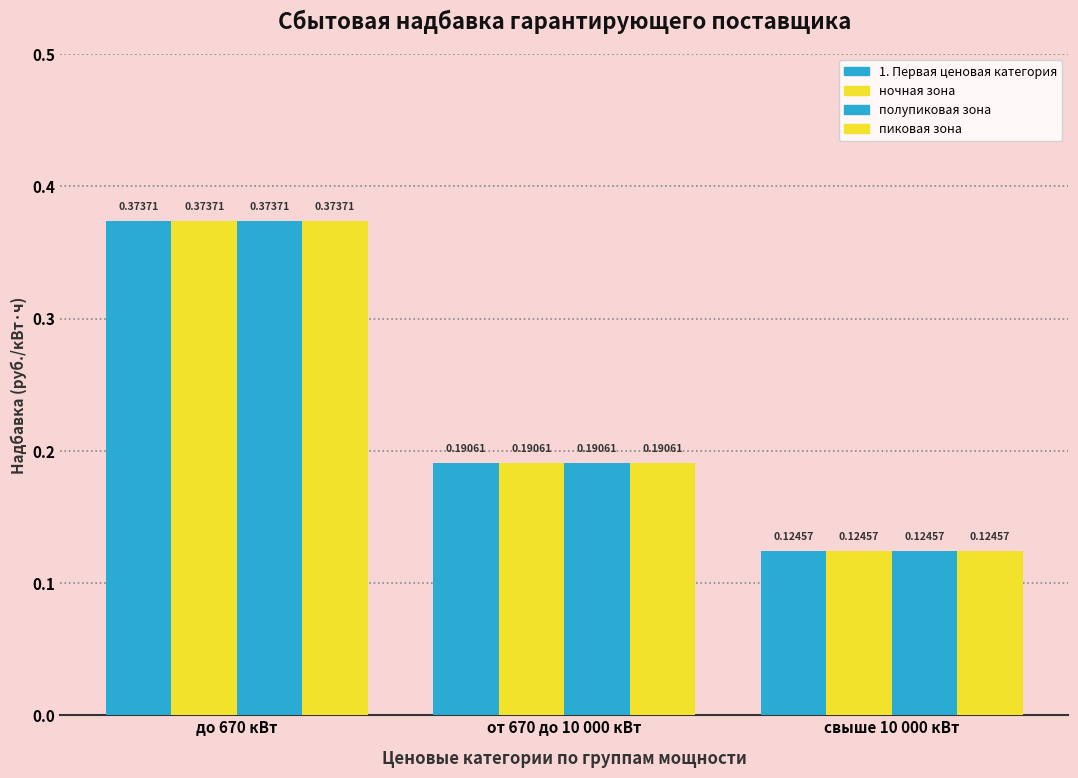

Reading left to right, list all the values displayed in this chart.

1. Первая ценовая категория: 0.4	0.2	0.1
ночная зона: 0.4	0.2	0.1
полупиковая зона: 0.4	0.2	0.1
пиковая зона: 0.4	0.2	0.1